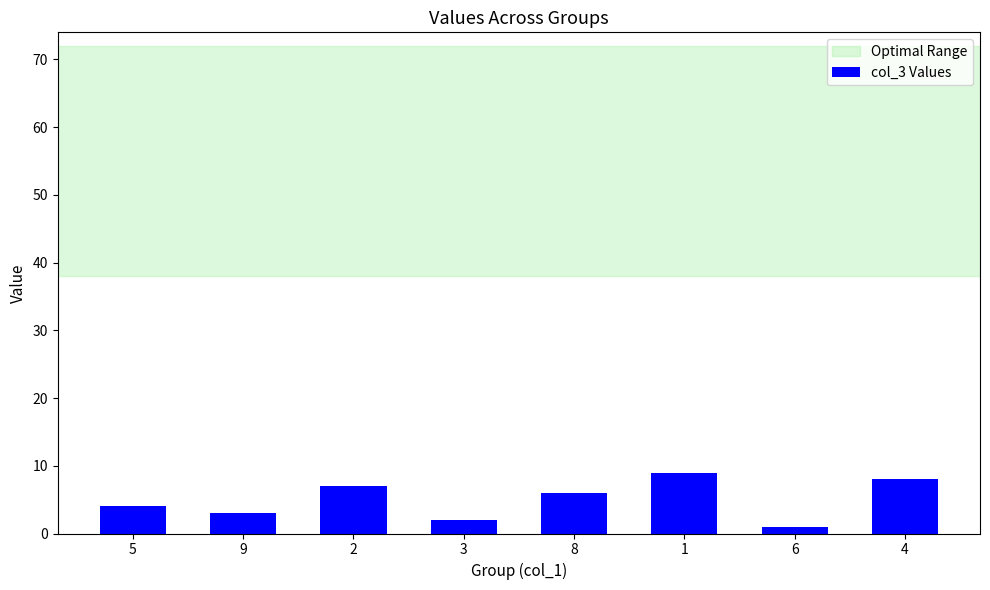

Reading left to right, list all the values displayed in this chart.

5=4	9=3	2=7	3=2	8=6	1=9	6=1	4=8